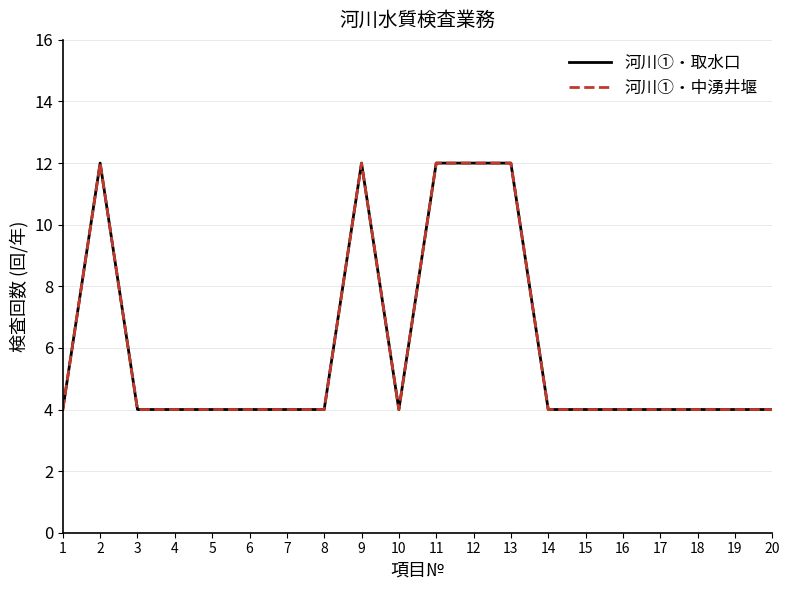

True or false: 河川①・中湧井堰 and 河川①・取水口 cross at least once.

False